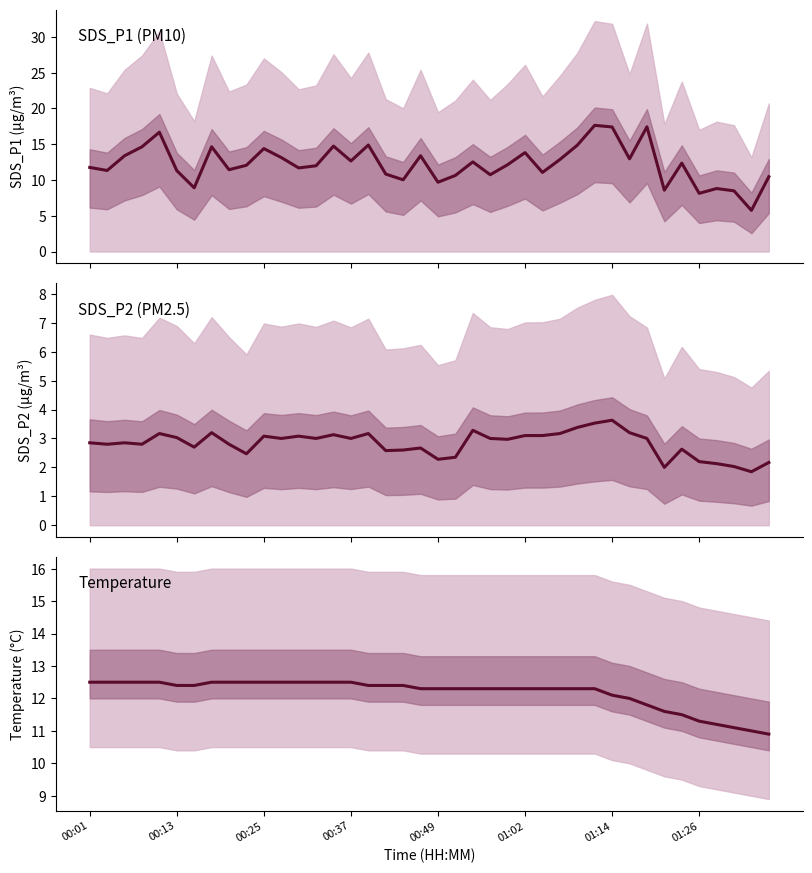

Is it true that Temp equals 18.2 at 17?

False